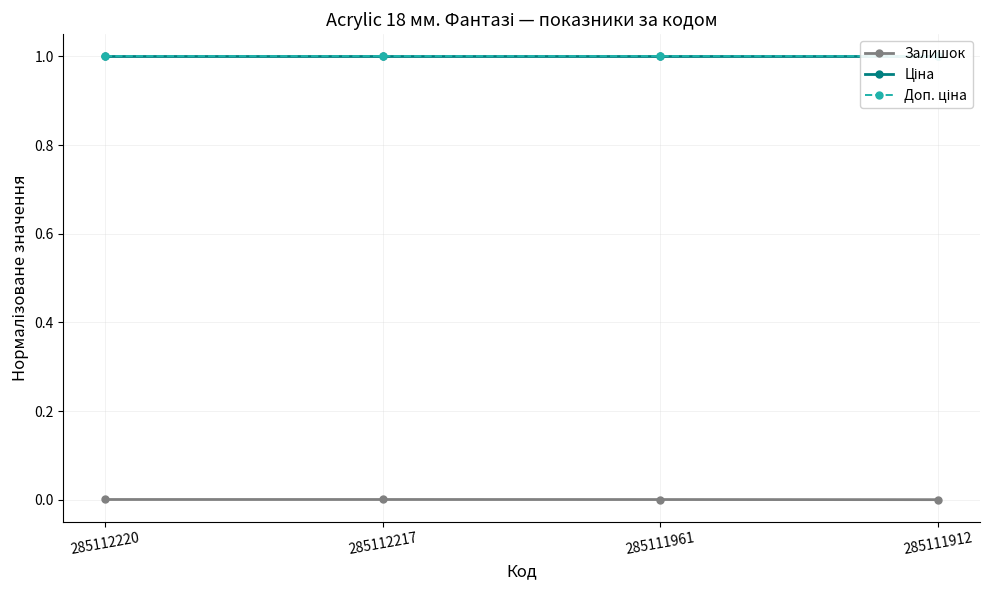

True or false: Ціна and Доп. ціна cross at least once.

False